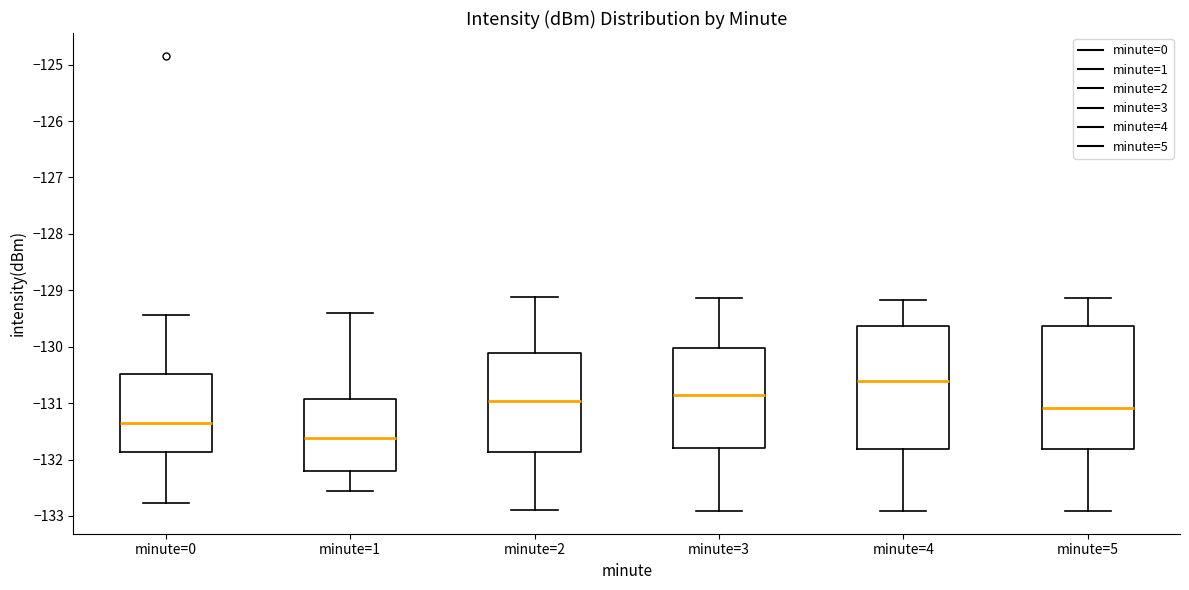

Reading left to right, read every box against the y-axis: the position of its median line, the range the box covers, and the ends of its whiskers. The values are not printed on the chart, so give them approximately, as read against the axis.

minute=0: median -131.4, box -131.9 to -130.5, whiskers -132.8 to -129.4
minute=1: median -131.6, box -132.2 to -130.9, whiskers -132.6 to -129.4
minute=2: median -131.0, box -131.9 to -130.1, whiskers -132.9 to -129.1
minute=3: median -130.9, box -131.8 to -130.0, whiskers -132.9 to -129.1
minute=4: median -130.6, box -131.8 to -129.6, whiskers -132.9 to -129.2
minute=5: median -131.1, box -131.8 to -129.6, whiskers -132.9 to -129.1